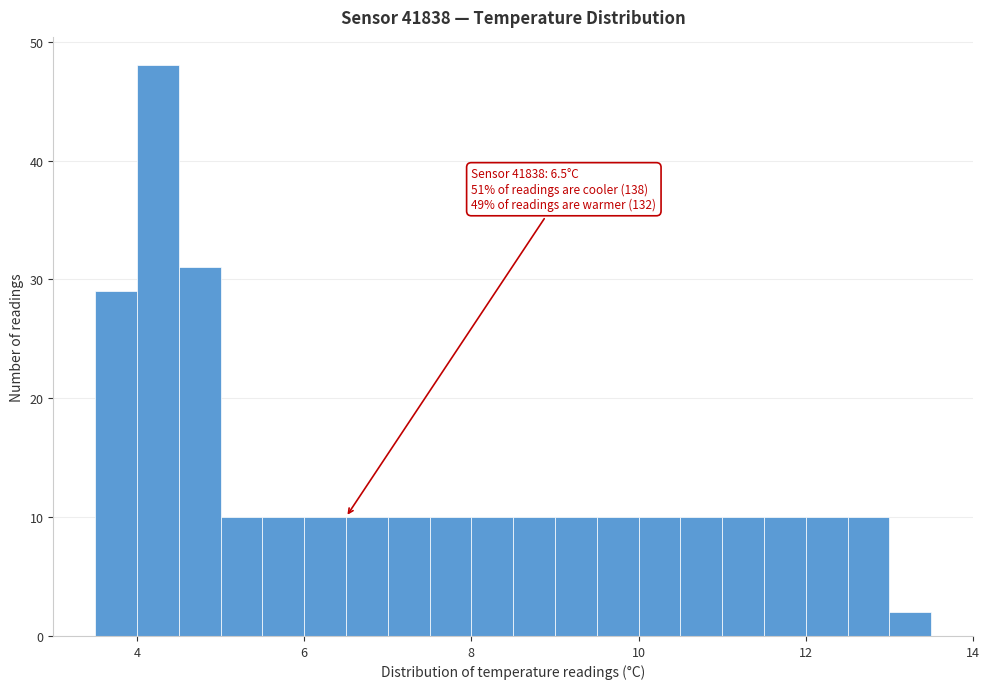

Read against the x-axis, roughly where is the centre of the tallest bar?

4.2